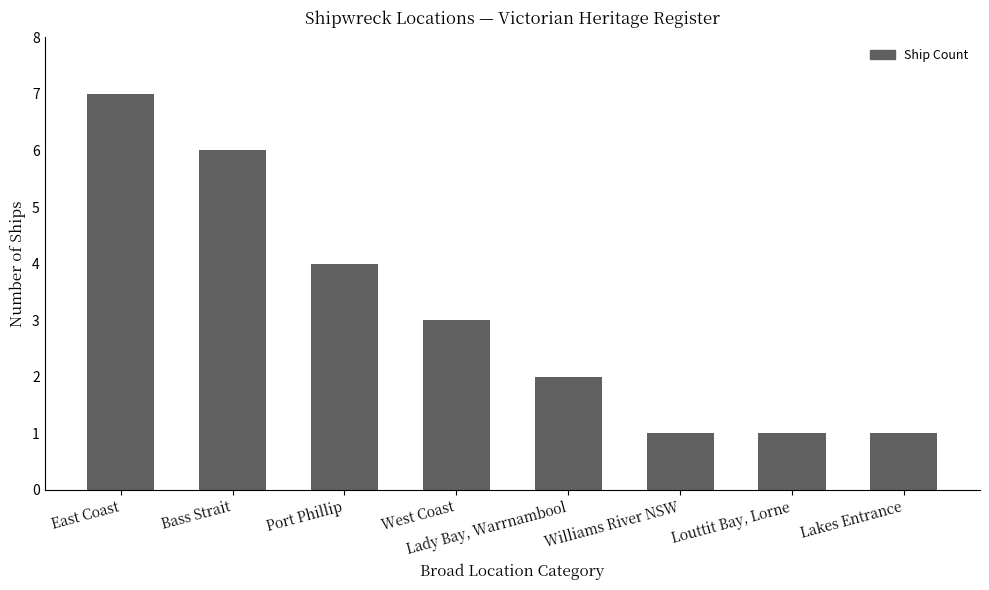

What is the difference between the second highest and minimum values?

5